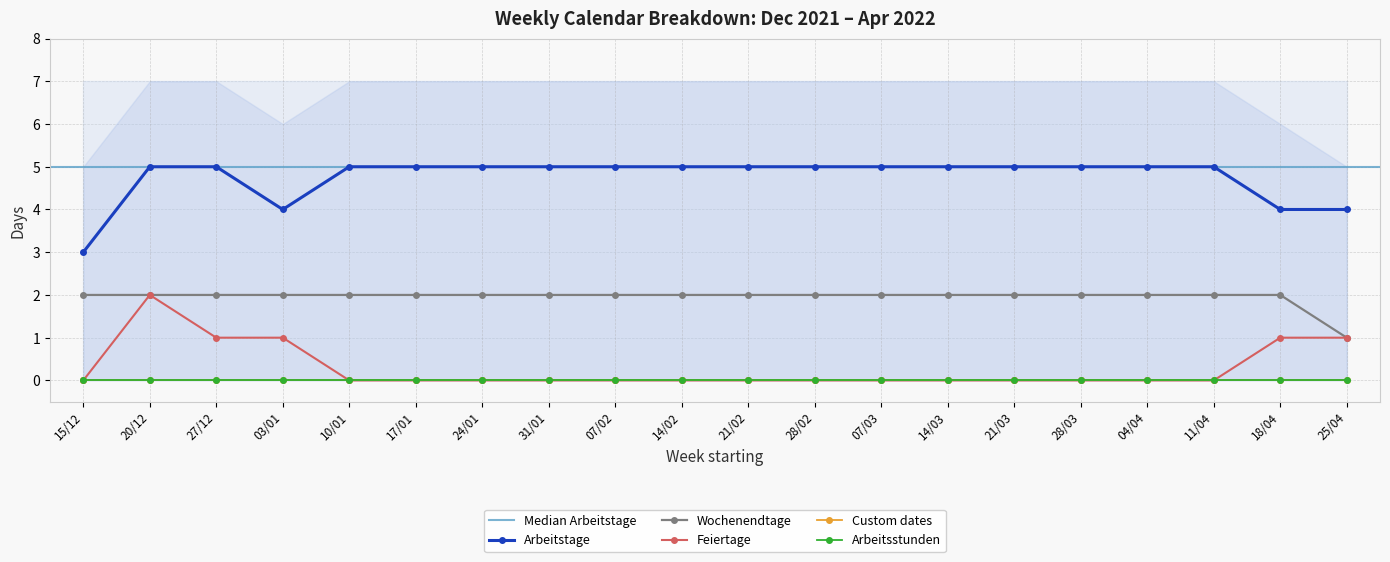

True or false: Arbeitstage and Feiertage cross at least once.

False